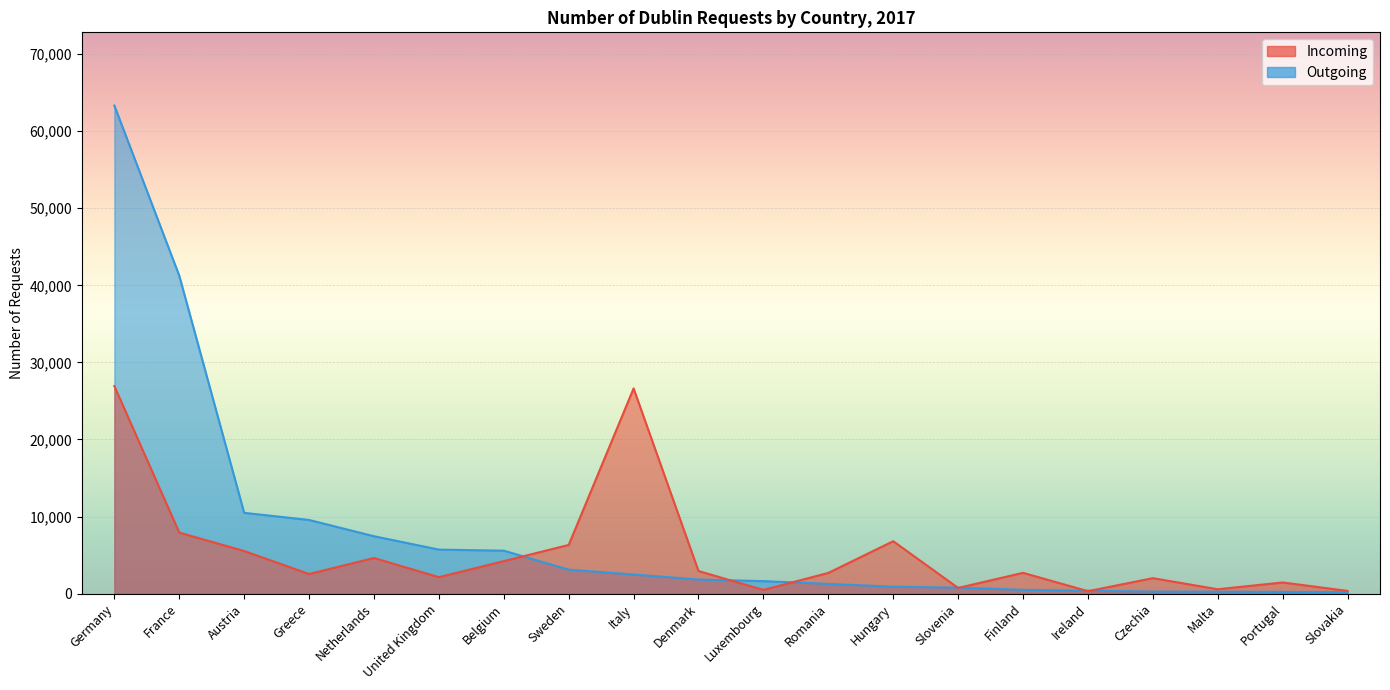

Which category has the lowest value across all series?

Slovakia